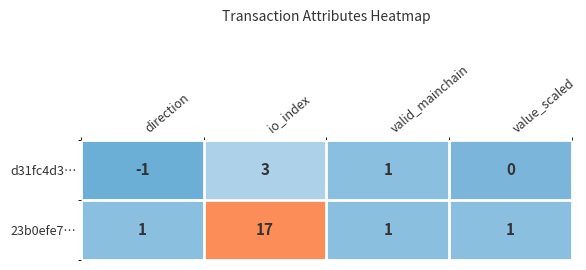

Is it true that d31fc4d3… equals 1 at valid_mainchain?

True